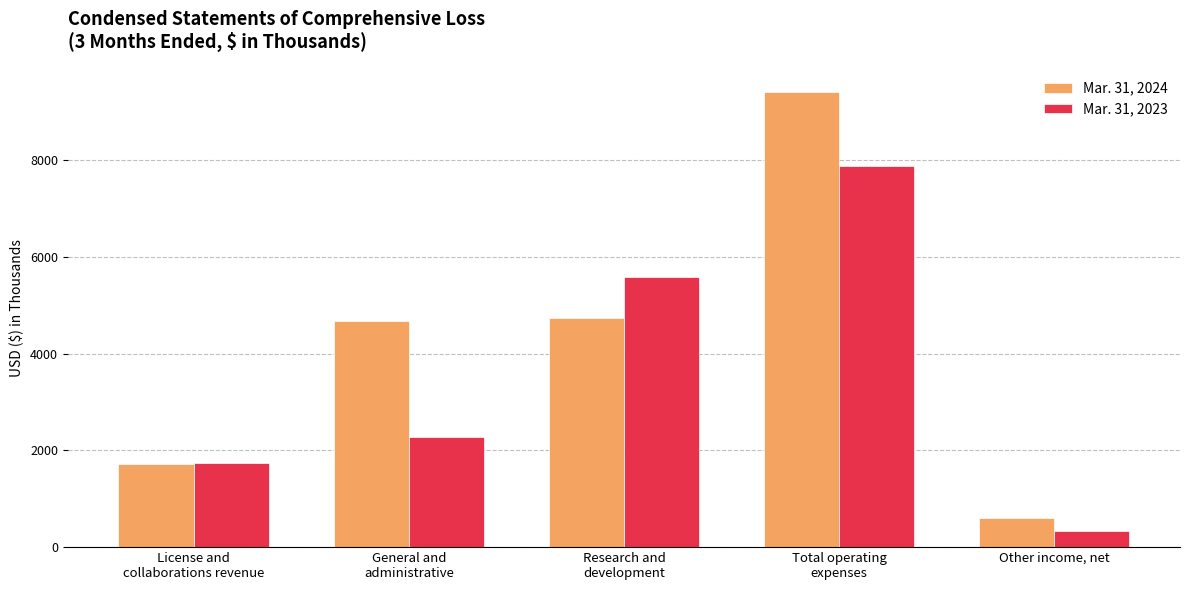

What is the maximum value for Mar. 31, 2024?

9419